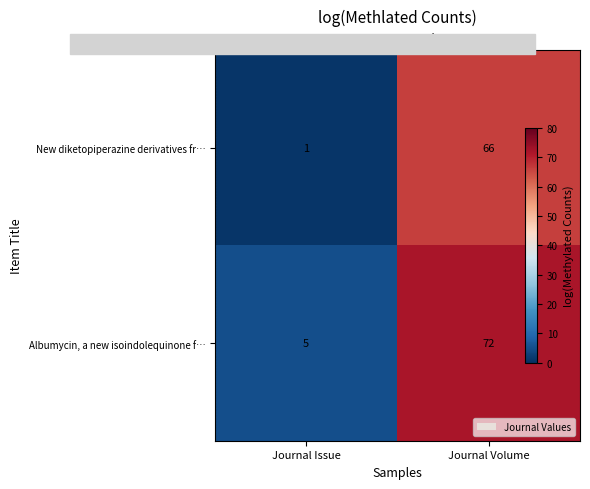

What is the difference between the highest and lowest values at Journal Issue?

4